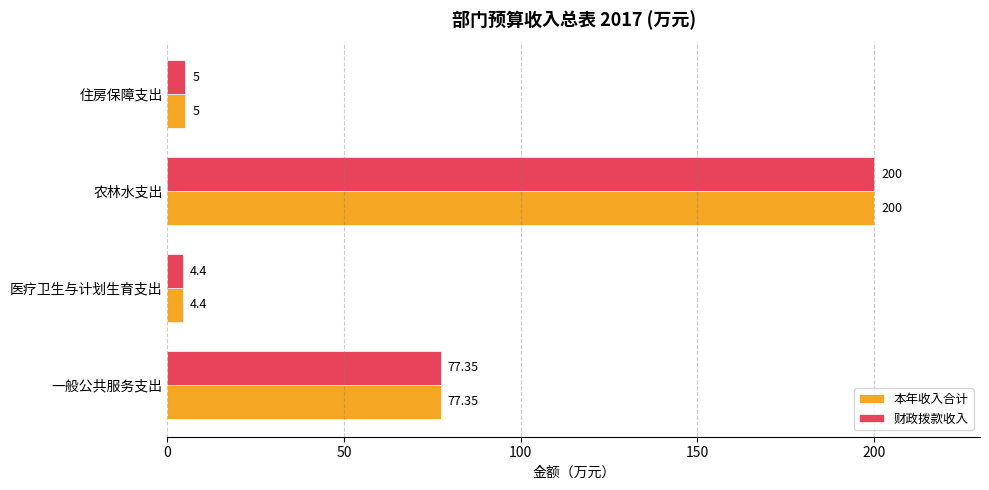

Where is 本年收入合计 nearest to the value 102?

一般公共服务支出